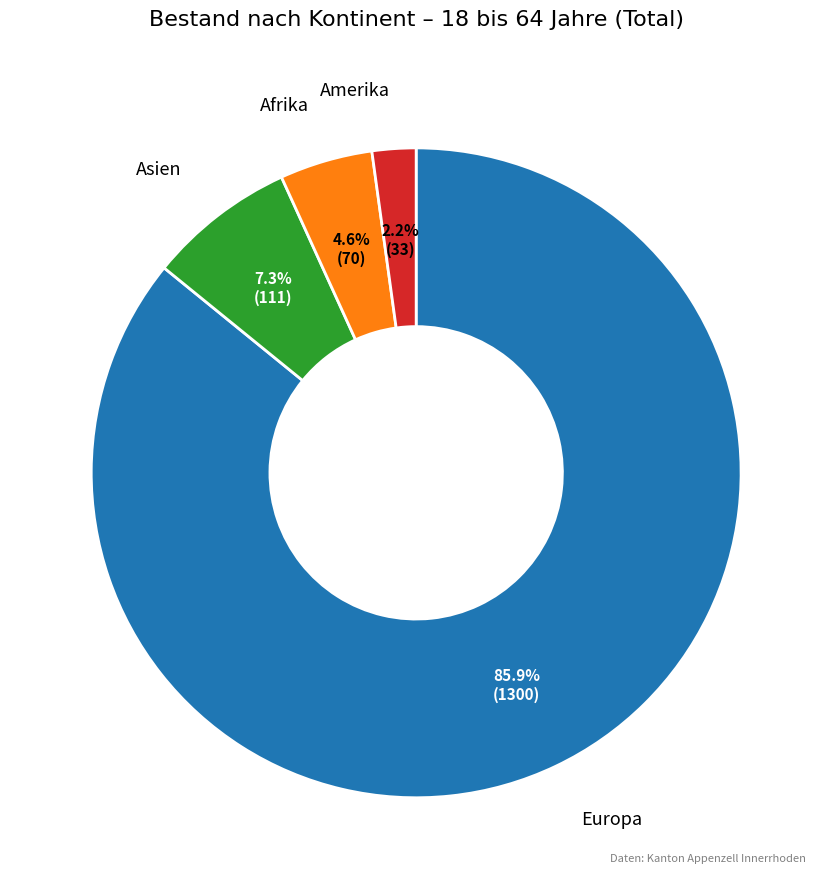

Do Europa and Amerika together represent more than half of the pie?

Yes